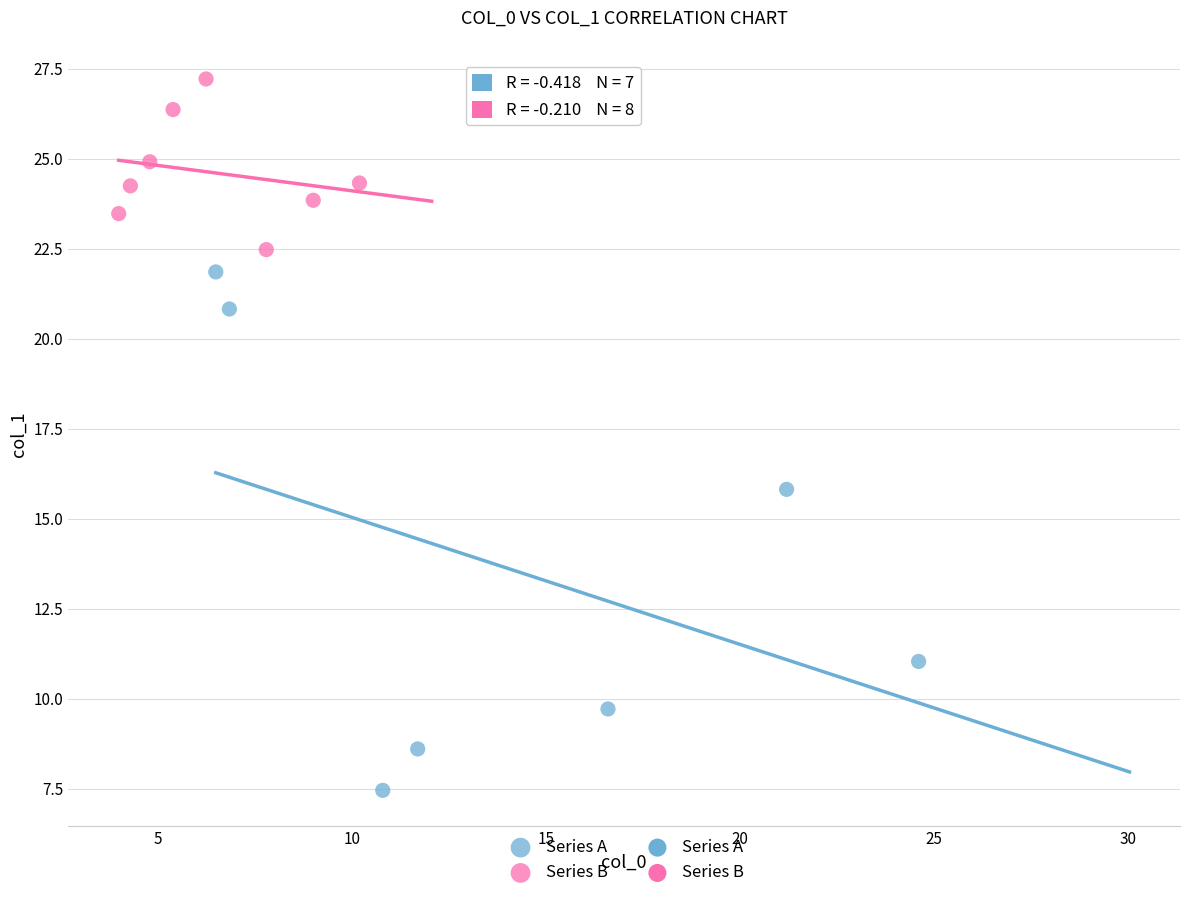

Which series has the widest spread of Y values?

Series A